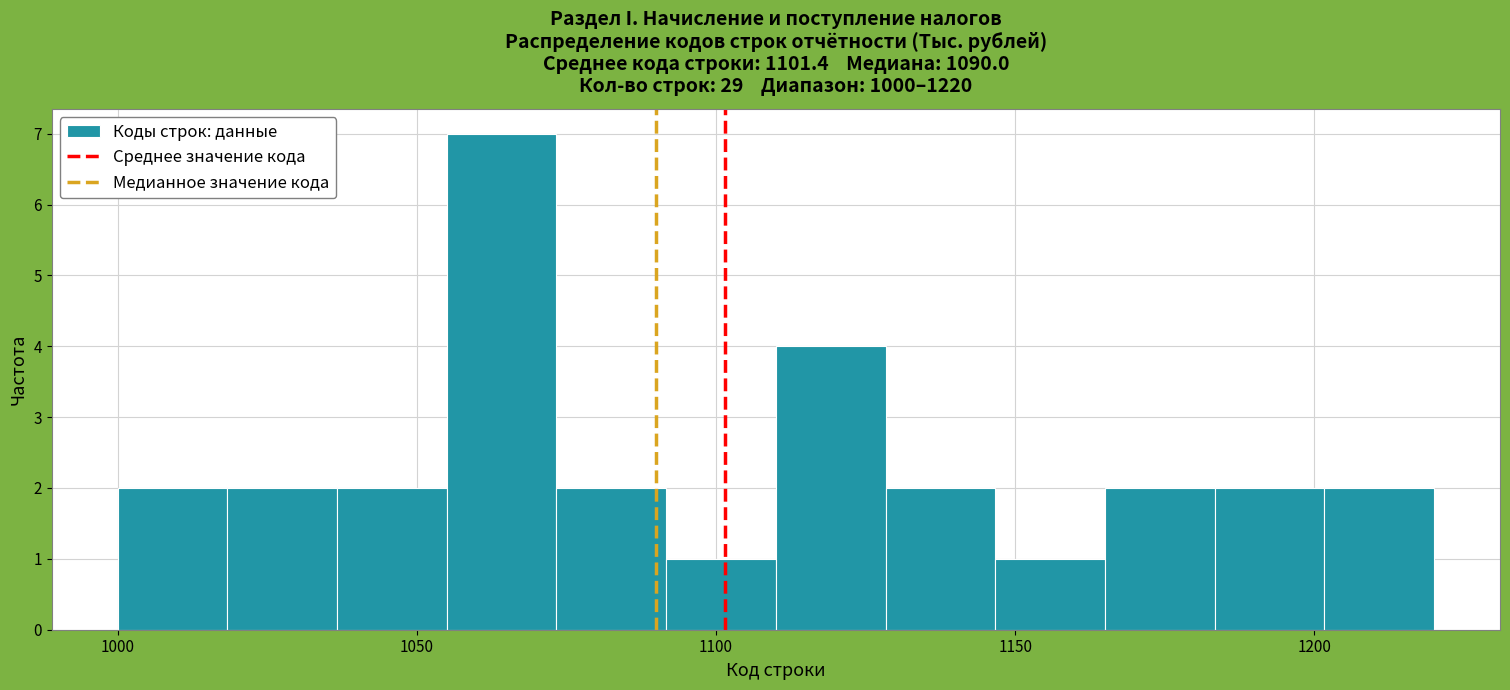

Around what value on the x-axis is the tallest bar? Give the approximate position of its centre, as read against the axis.

1065